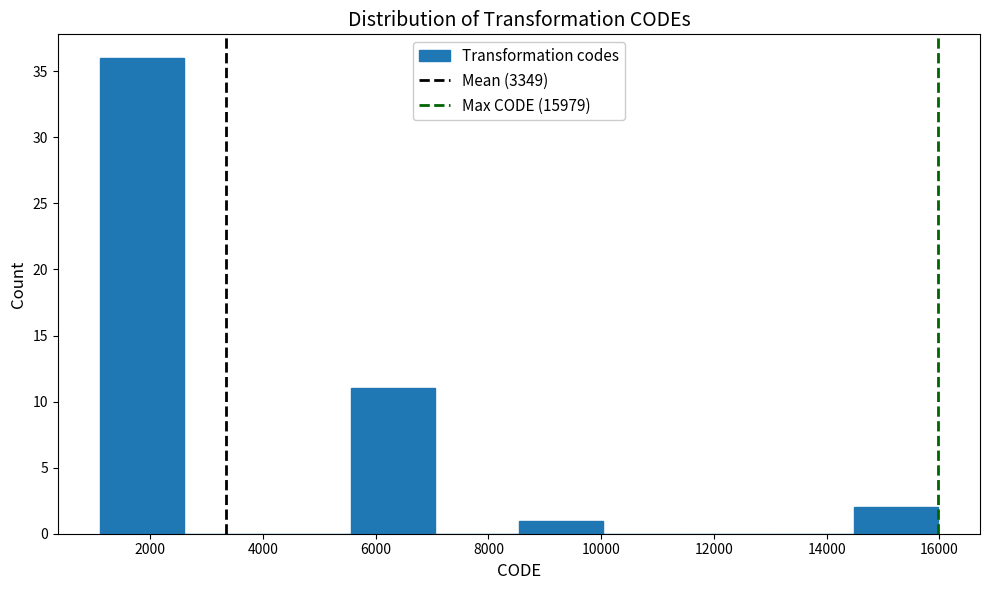

Over which range of the x-axis is the bar tallest?

1200 to 2600